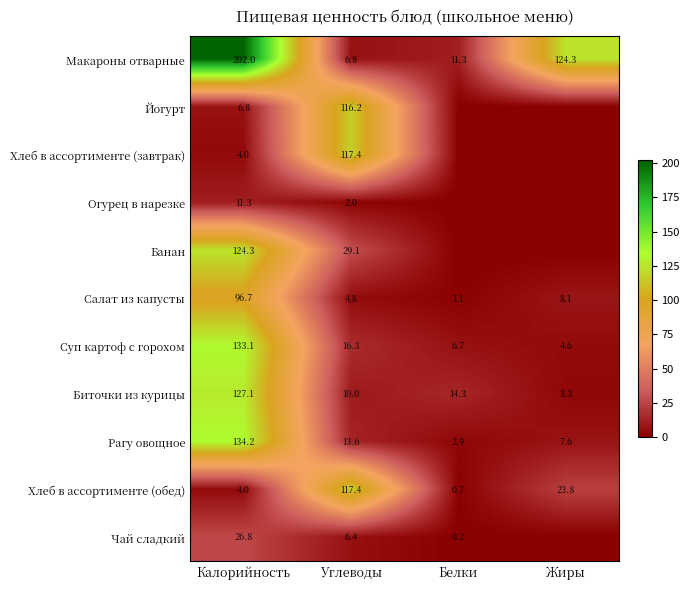

What is the sum of all Макароны отварные values?

344.4